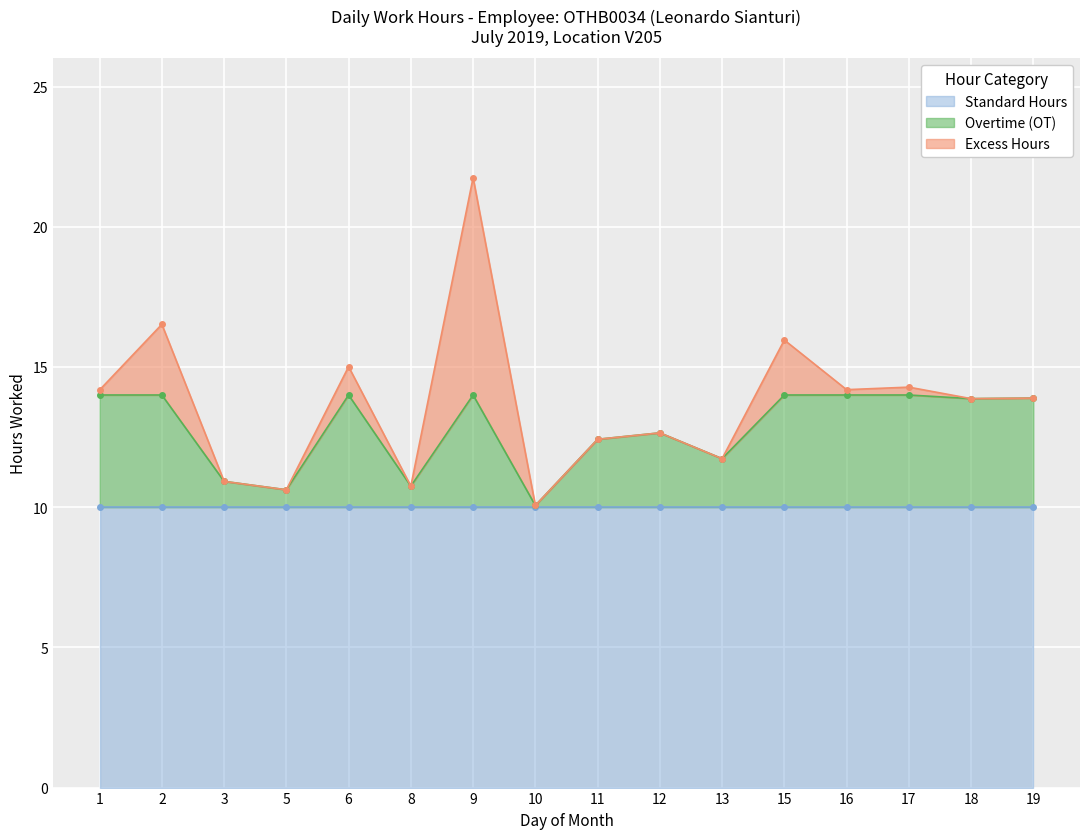

True or false: the data shows 5.1 at 10.

False